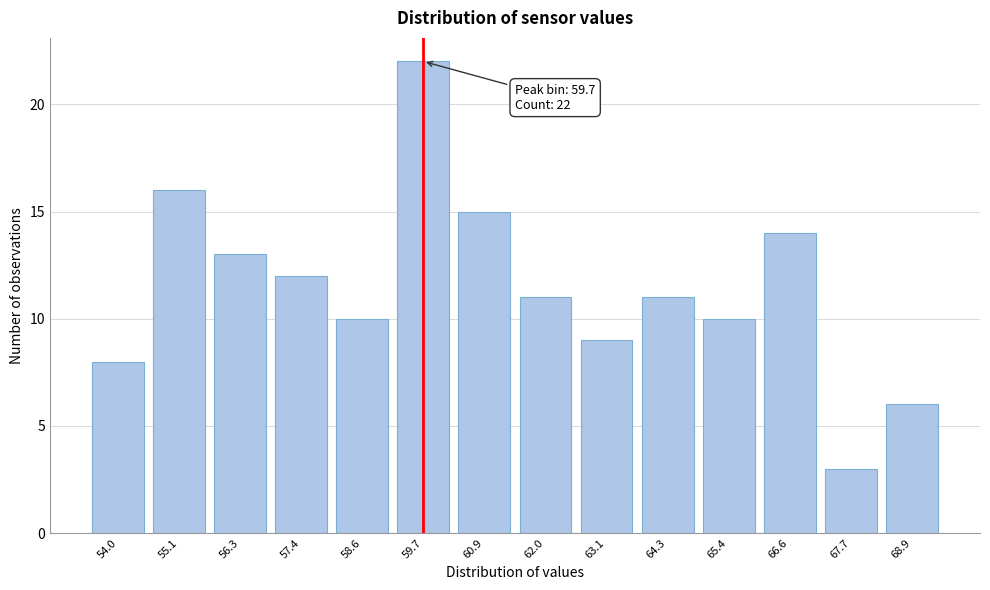

Reading right to left, transcribe all the data shown in this chart.

68.9=6	67.7=3	66.6=14	65.4=10	64.3=11	63.1=9	62.0=11	60.9=15	59.7=22	58.6=10	57.4=12	56.3=13	55.1=16	54.0=8